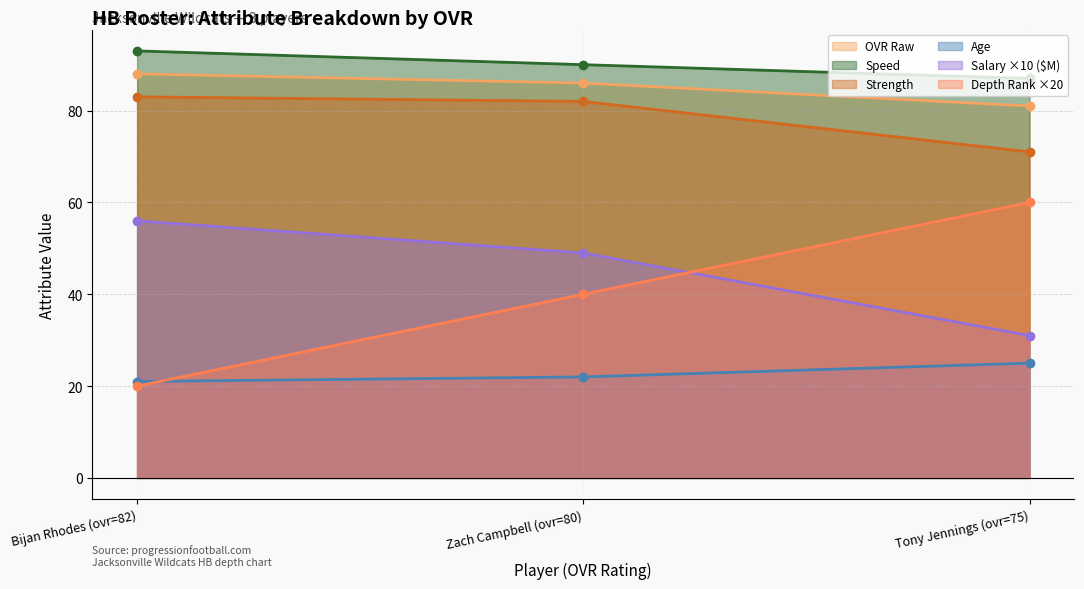

Is it true that age equals 12 at Bijan Rhodes (ovr=82)?

False